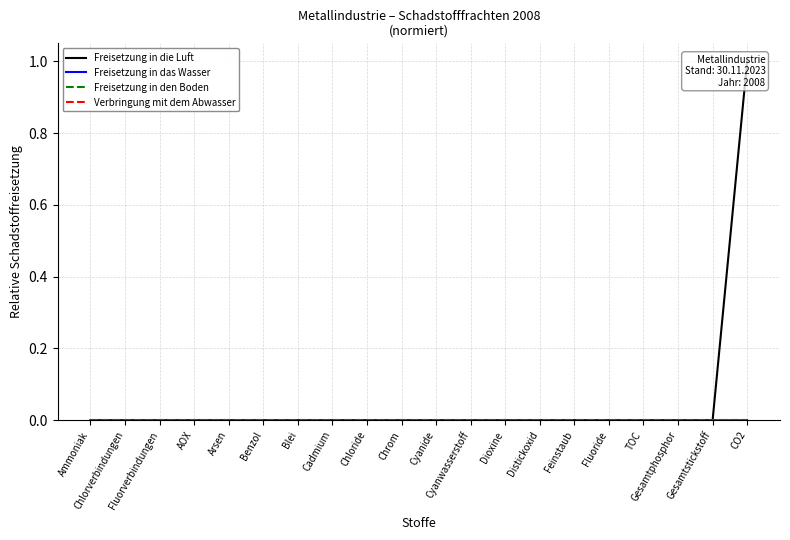

True or false: Freisetzung in den Boden has more than 0 points higher than both neighbors.

False